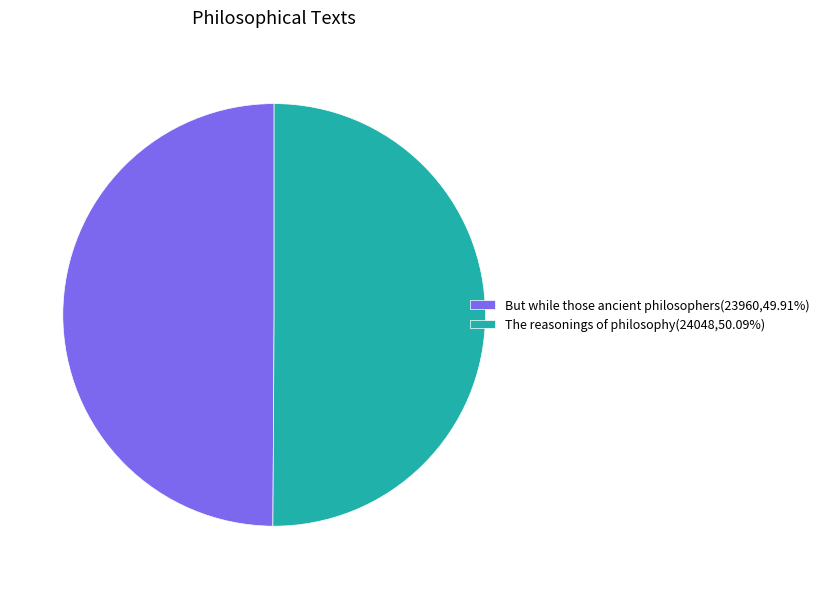

What is the ratio of the value at The reasonings of philosophy(24048,50.09%) to the value at But while those ancient philosophers(23960,49.91%)?

1.0